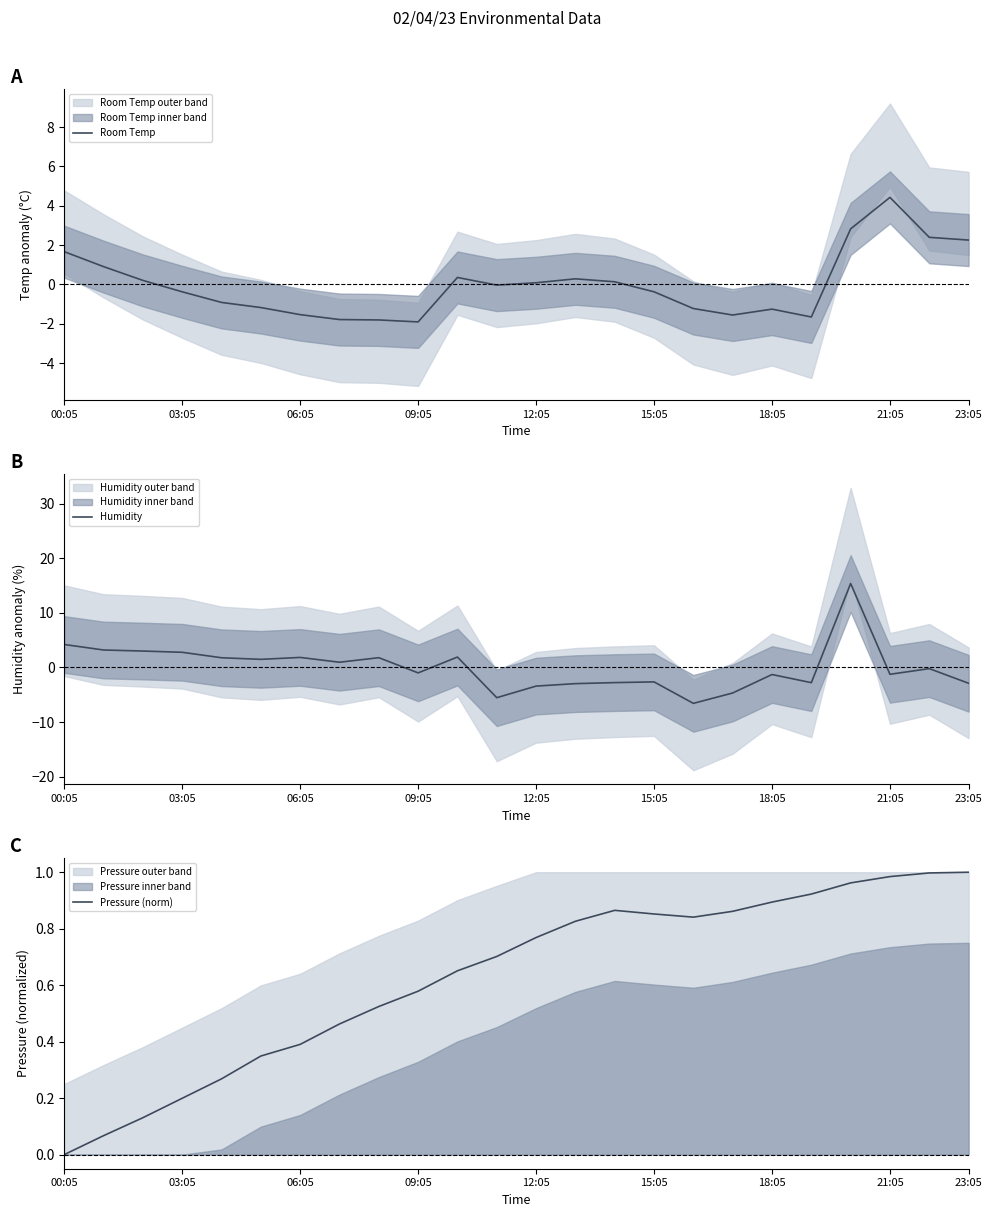

Is it true that Room Temp equals 1.7 at 00:05?

True